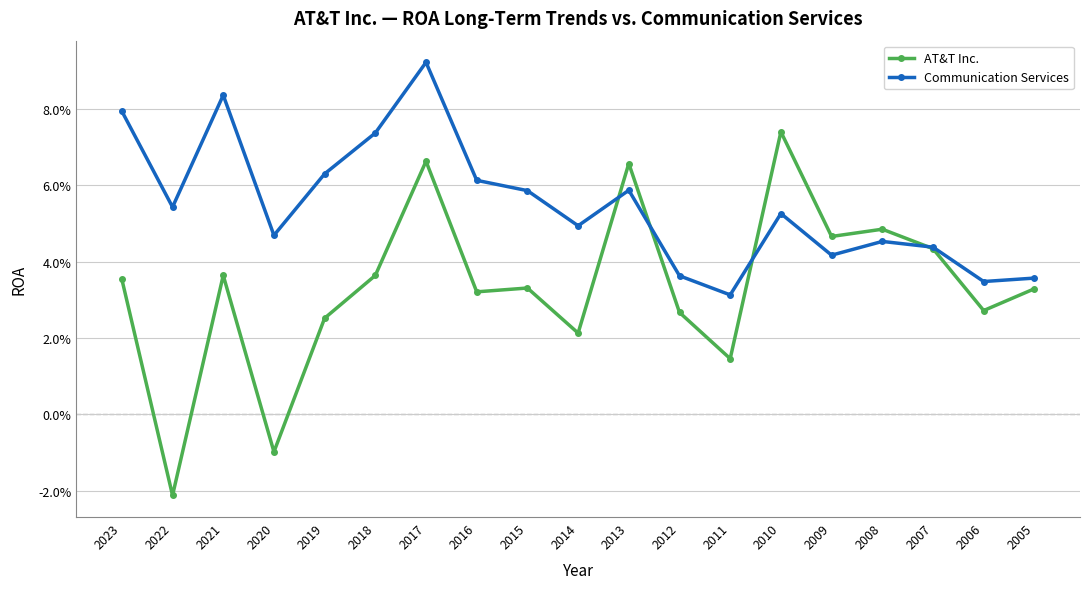

Reading left to right, what are all the values shown in this chart?

AT&T Inc.: 2023=0.0	2022=-0.0	2021=0.0	2020=-0.0	2019=0.0	2018=0.0	2017=0.1	2016=0.0	2015=0.0	2014=0.0	2013=0.1	2012=0.0	2011=0.0	2010=0.1	2009=0.0	2008=0.0	2007=0.0	2006=0.0	2005=0.0
Communication Services: 2023=0.1	2022=0.1	2021=0.1	2020=0.0	2019=0.1	2018=0.1	2017=0.1	2016=0.1	2015=0.1	2014=0.0	2013=0.1	2012=0.0	2011=0.0	2010=0.1	2009=0.0	2008=0.0	2007=0.0	2006=0.0	2005=0.0